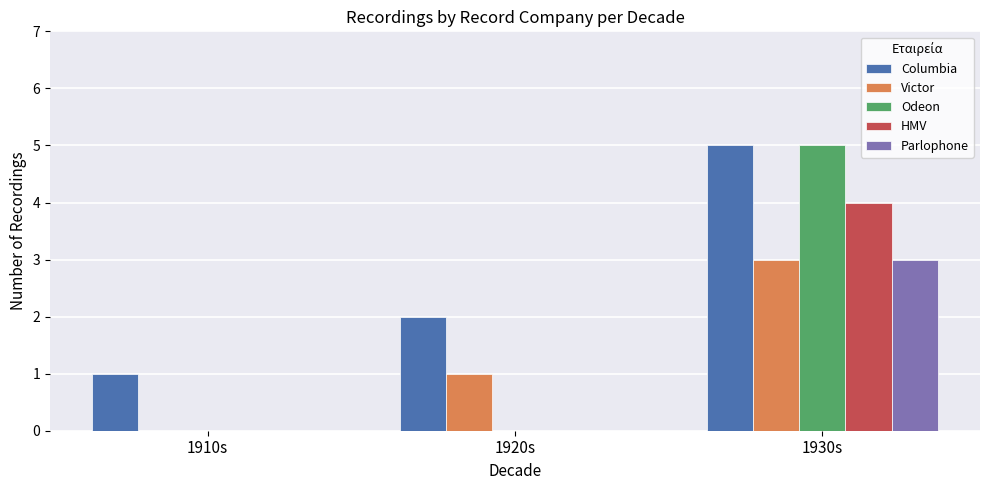

The HMV series shows -2 at 1910s. True or false?

False